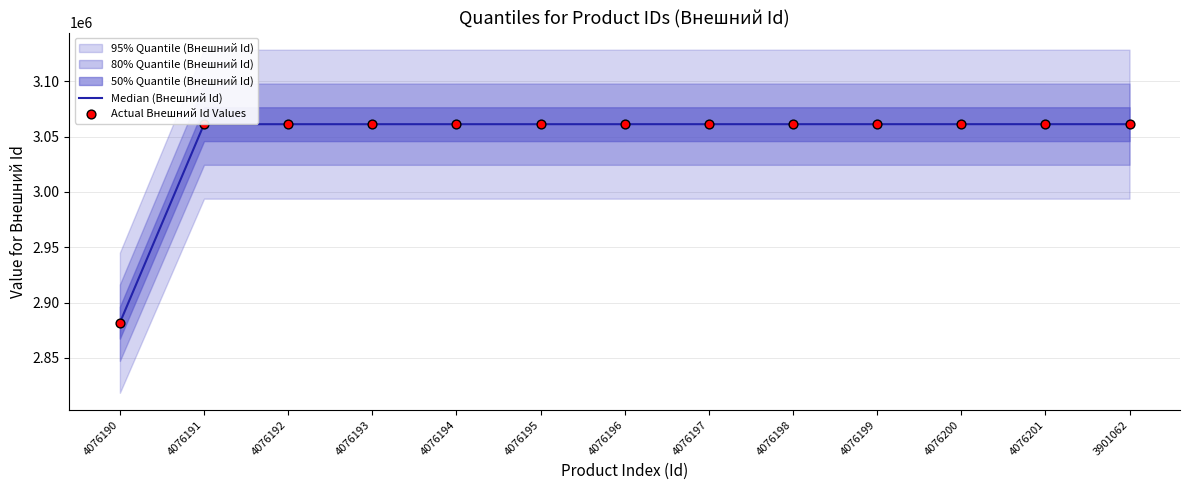

At which category is the sum across all series the highest?

3901062